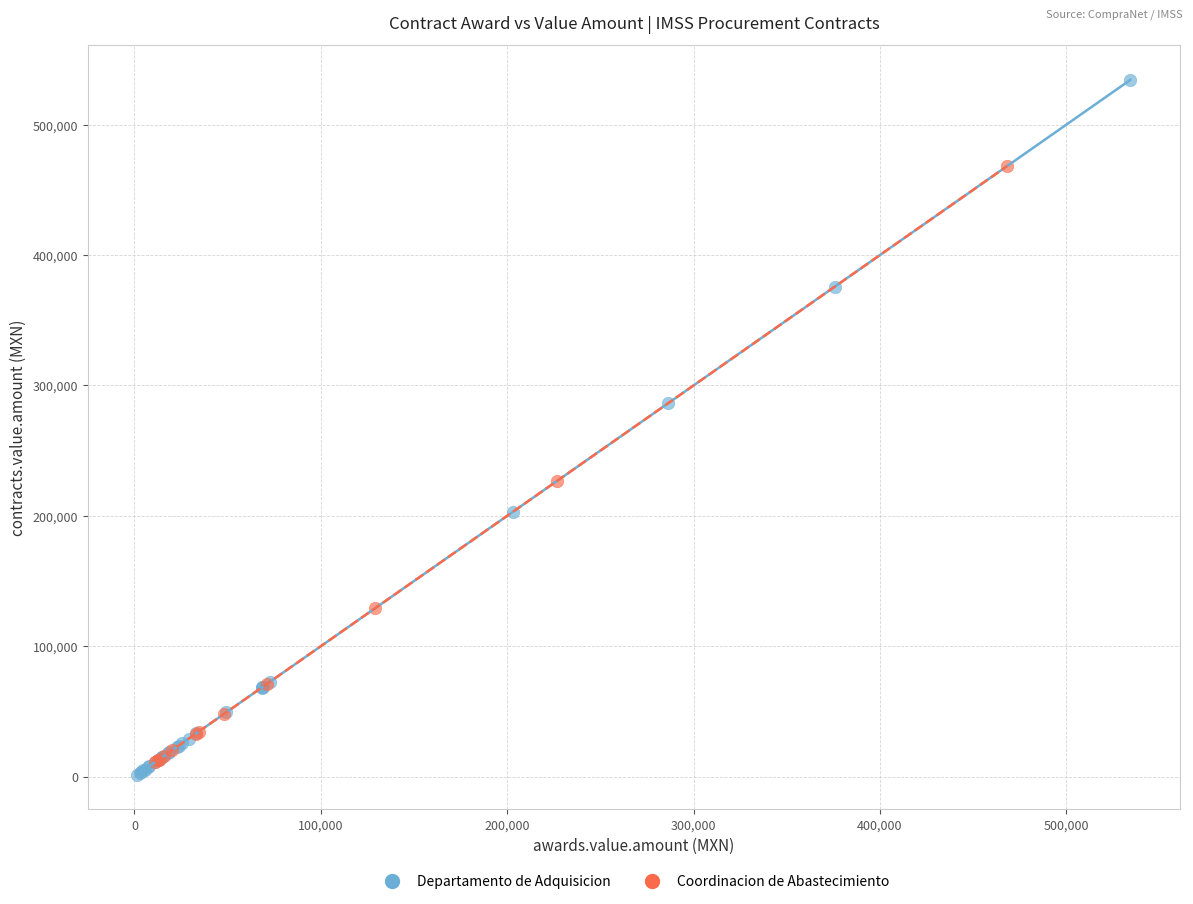

Which series reaches the maximum Y coordinate?

Departamento de Adquisicion